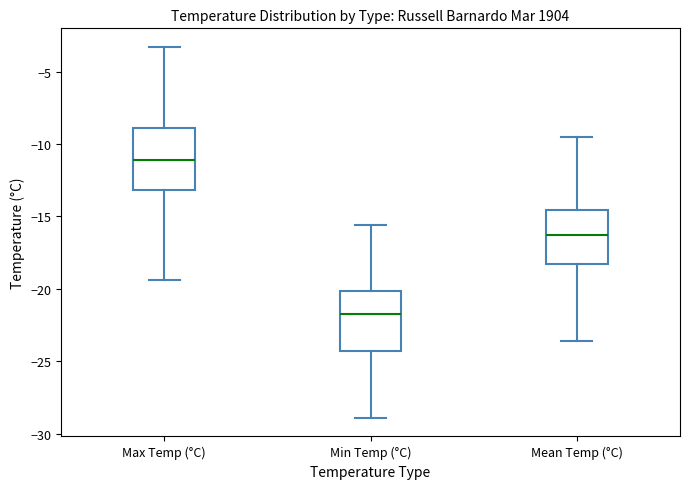

Reading left to right, read every box against the y-axis: the position of its median line, the range the box covers, and the ends of its whiskers. The values are not printed on the chart, so give them approximately, as read against the axis.

Max Temp (°C): median -11.0, box -13.0 to -9.0, whiskers -19.5 to -3.5
Min Temp (°C): median -21.5, box -24.5 to -20.0, whiskers -29.0 to -15.5
Mean Temp (°C): median -16.5, box -18.0 to -14.5, whiskers -23.5 to -9.5